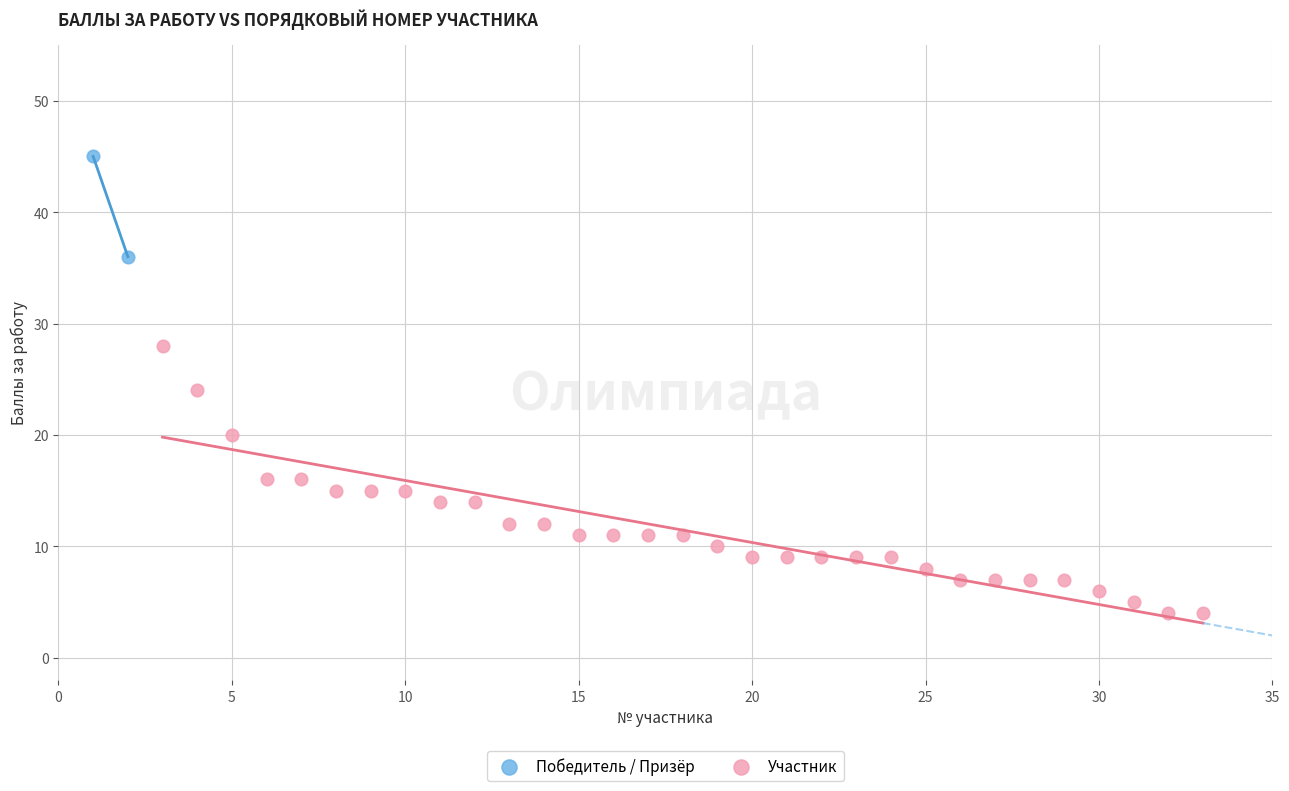

Which series reaches the minimum Y coordinate?

Участник